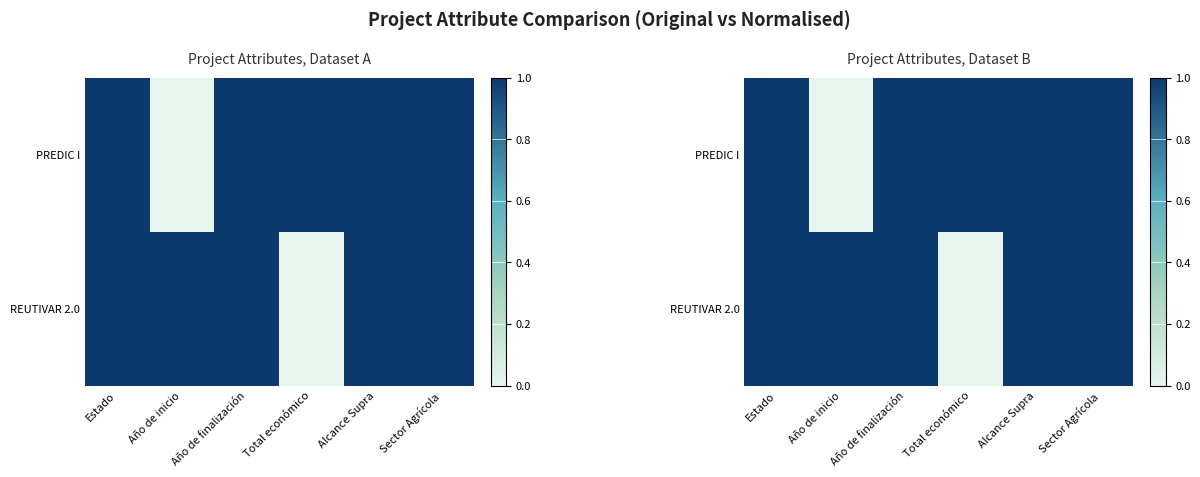

How many distinct data groups are displayed?

2